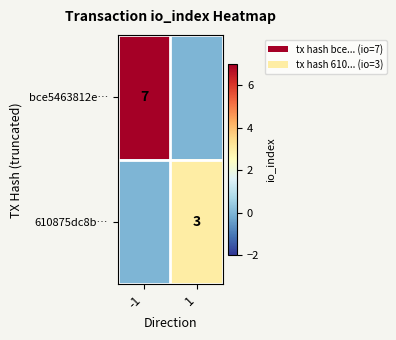

The 610875dc8b… series shows 3 at 1. True or false?

True